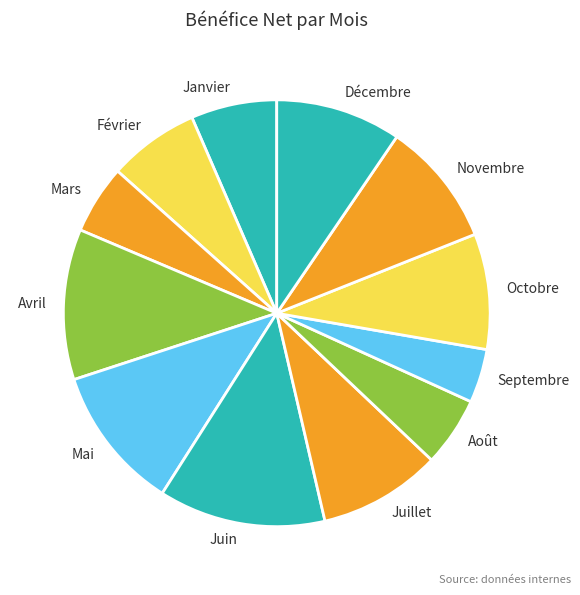

Which slice is the largest?

Juin